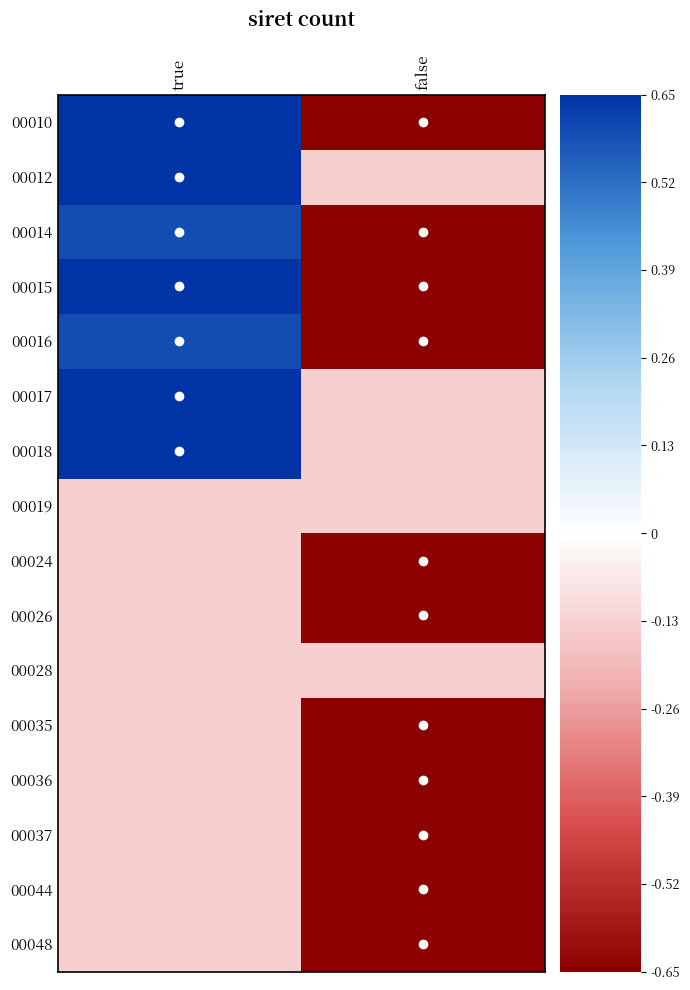

Rank the series by their maximum value, from highest to lowest.

00010, 00012, 00015, 00017, 00018, 00014, 00016, 00019, 00024, 00026, 00028, 00035, 00036, 00037, 00044, 00048